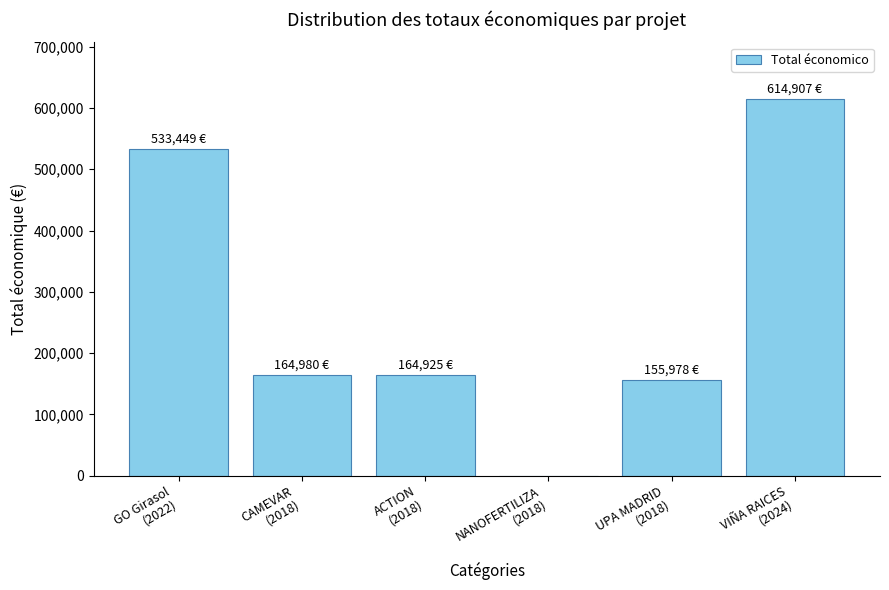

What is the sum of all values?

1634239